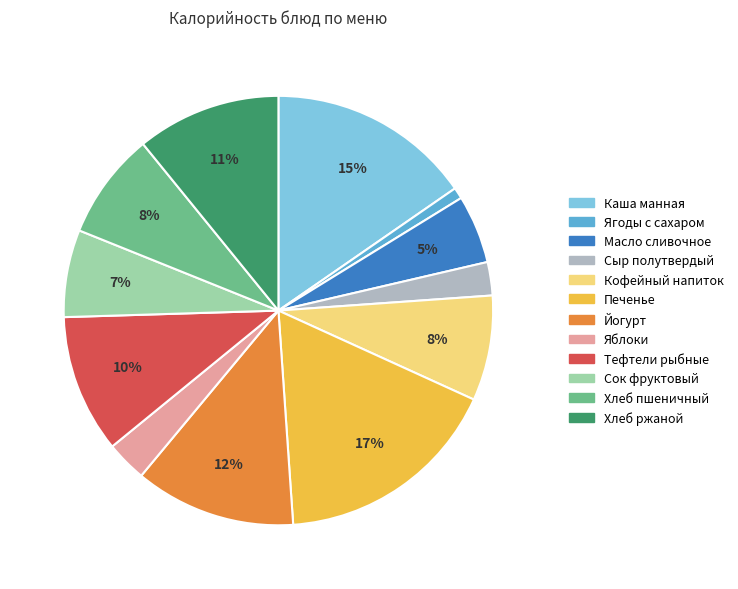

To the nearest percent, what is the difference between the largest and smallest slice percentages?

16%